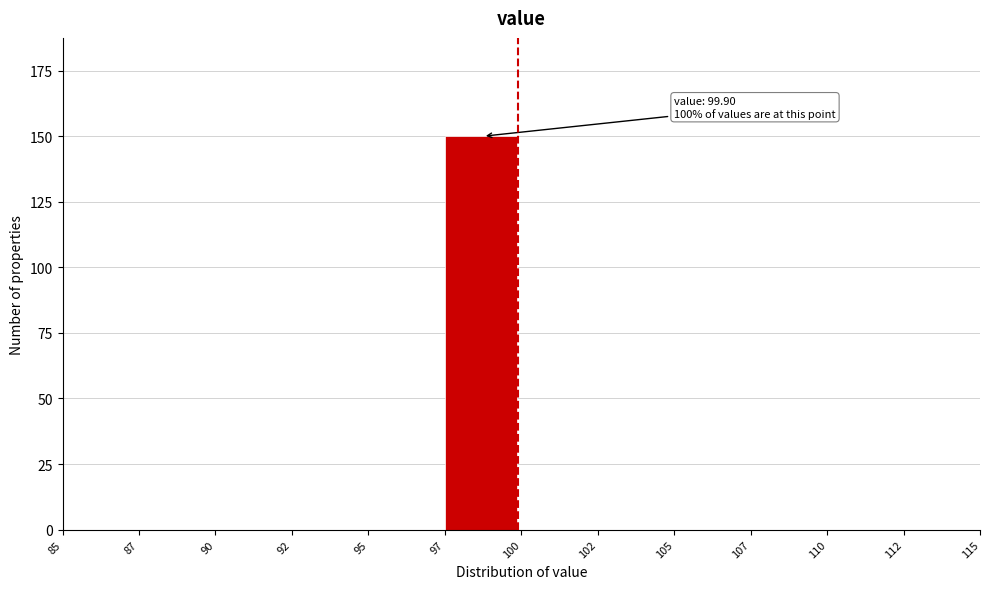

Reading left to right, extract all data points from this chart.

85=0	87=0	90=0	92=0	95=0	97=150	100=0	102=0	105=0	107=0	110=0	112=0